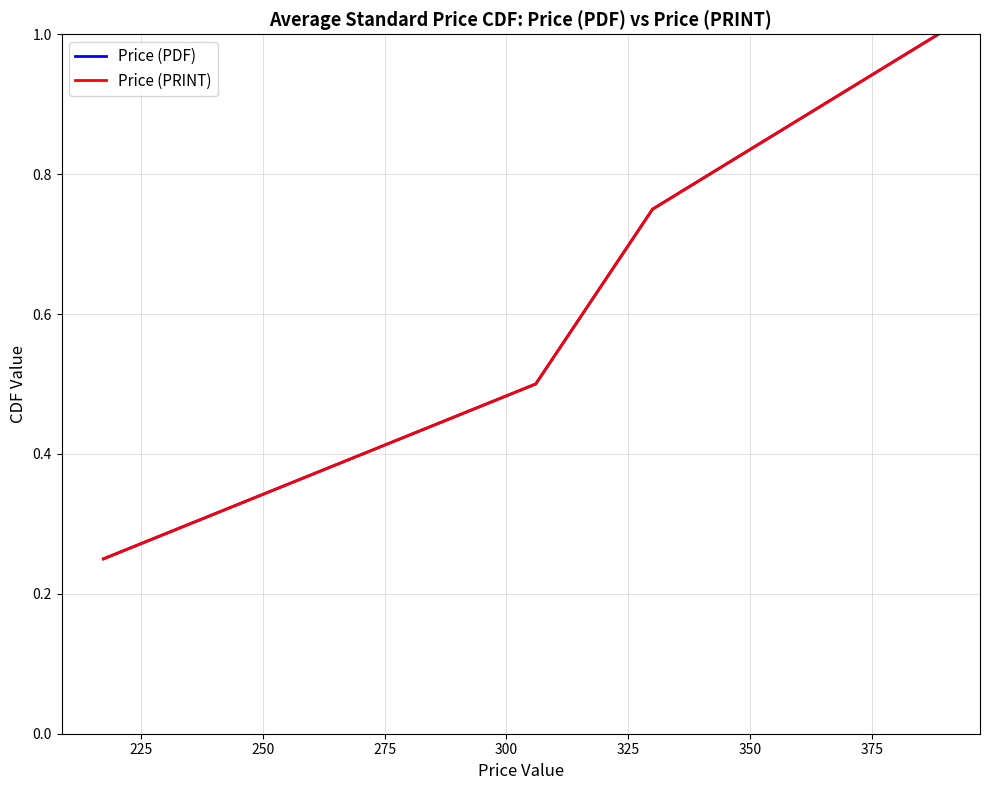

Reading right to left, what are all the values shown in this chart?

Price (PDF): 1.0	0.8	0.5	0.2
Price (PRINT): 1.0	0.8	0.5	0.2